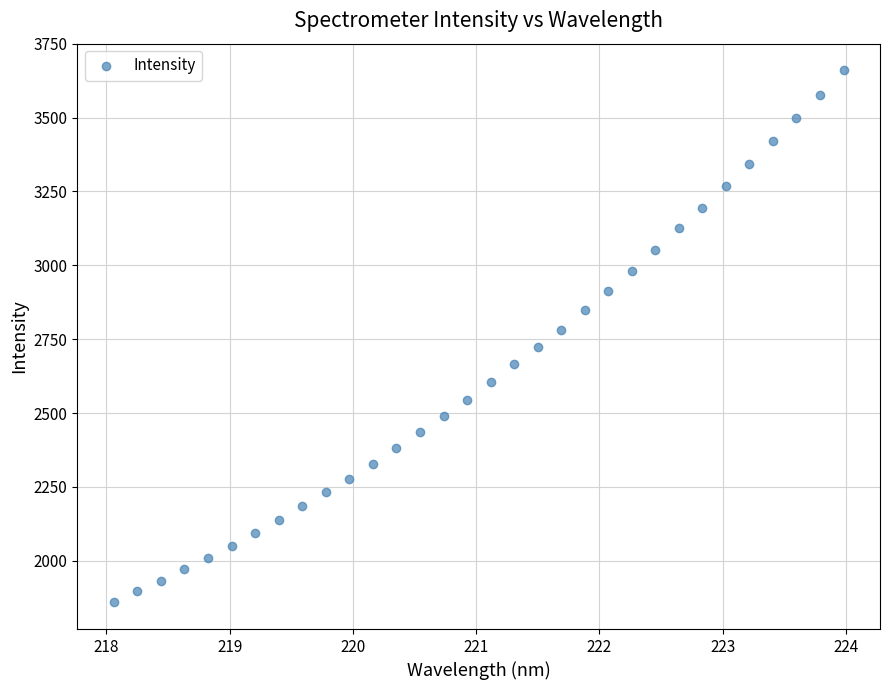

What is the range of Y values (max minus min)?

1801.4